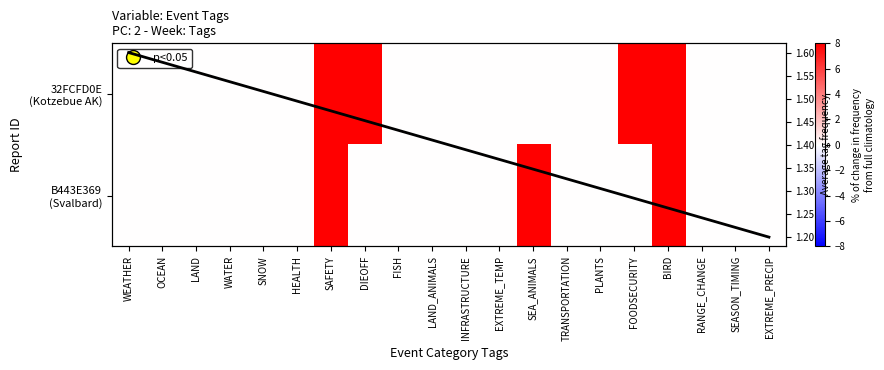

How many values in B443E369 (Svalbard) are above zero?

3